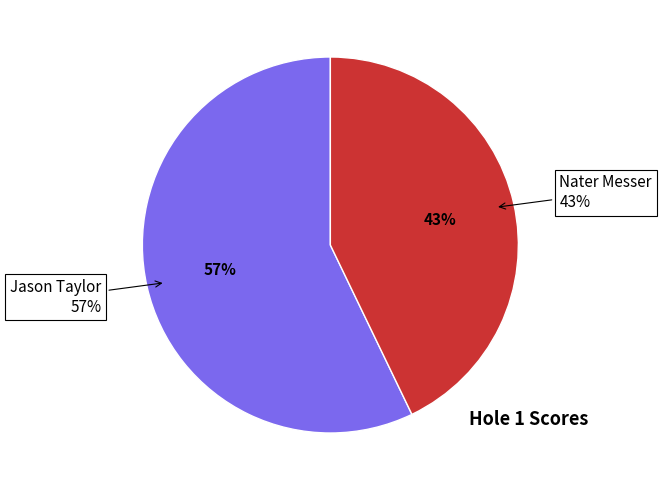

How many segments does this pie chart have?

2